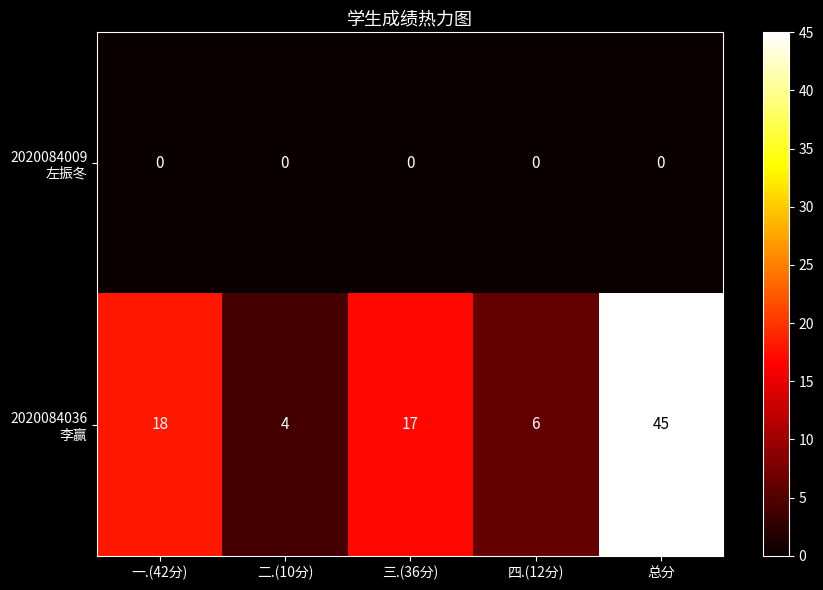

At which category is the sum across all series the highest?

总分